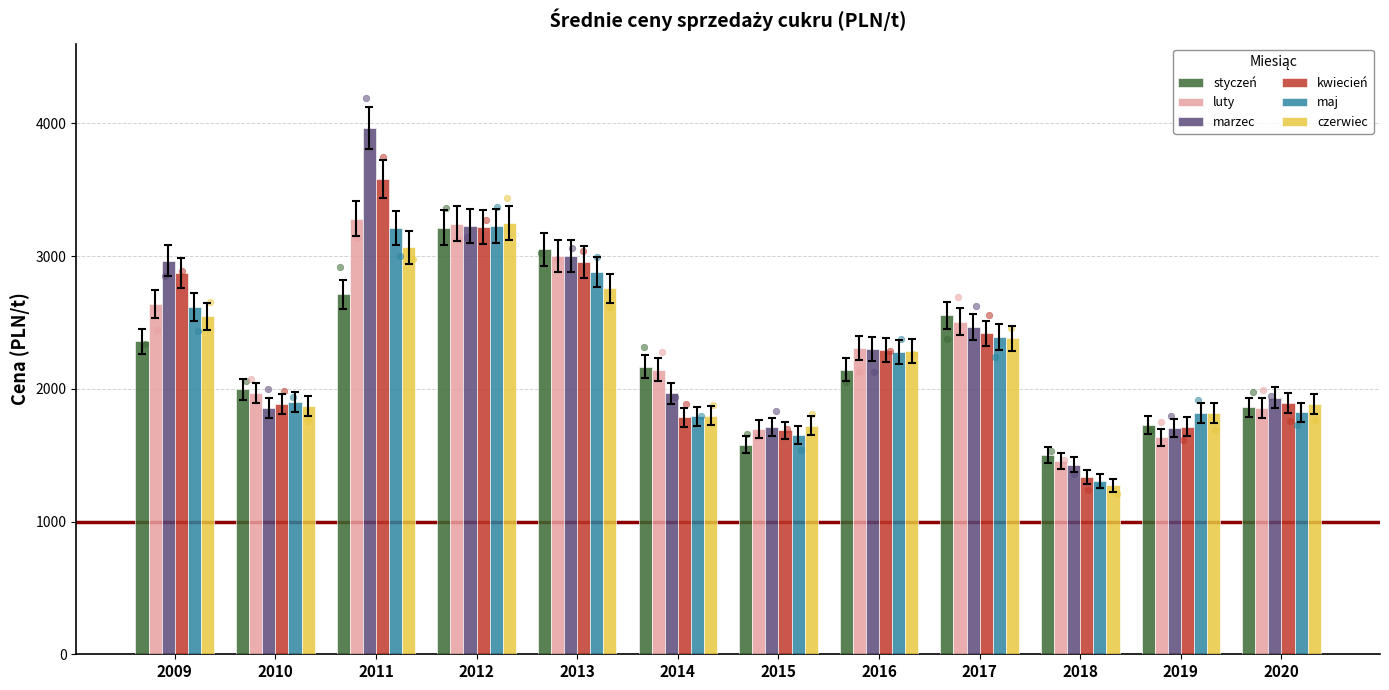

Which series has the largest Y range (max minus min)?

marzec